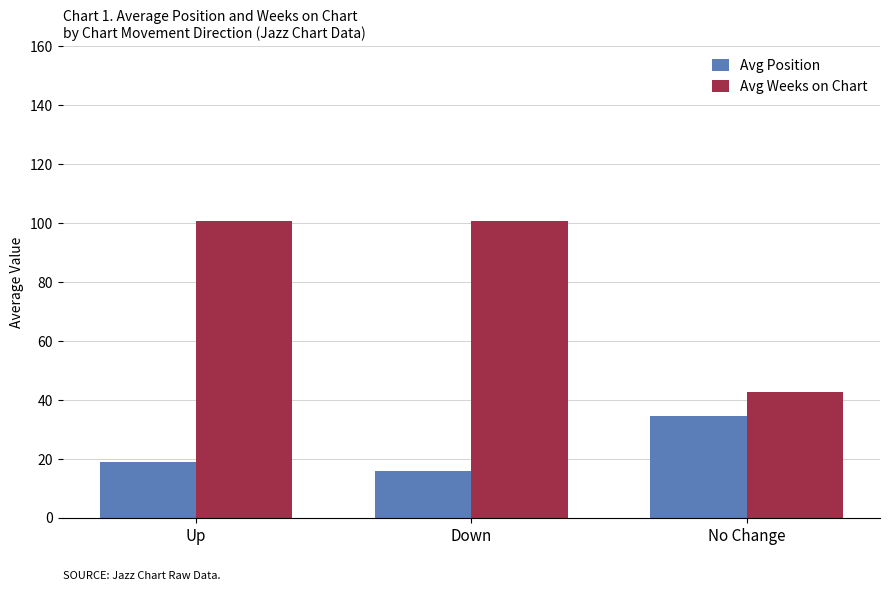

List the series in order of their peak value, lowest first.

Avg Position, Avg Weeks on Chart